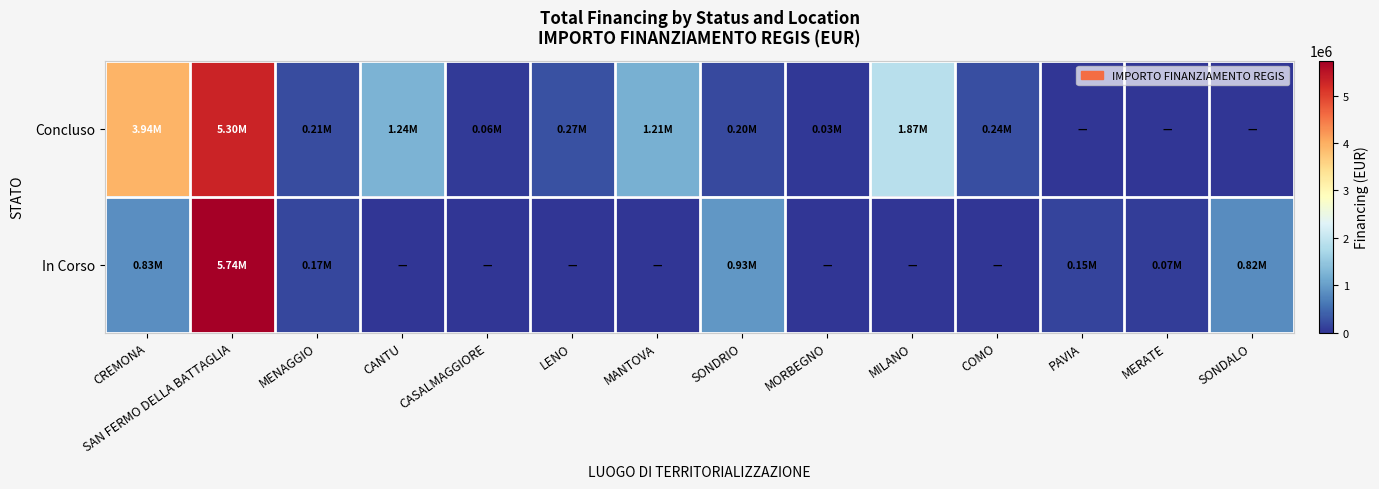

At CASALMAGGIORE, list the series in order from largest to smallest.

Concluso, In Corso